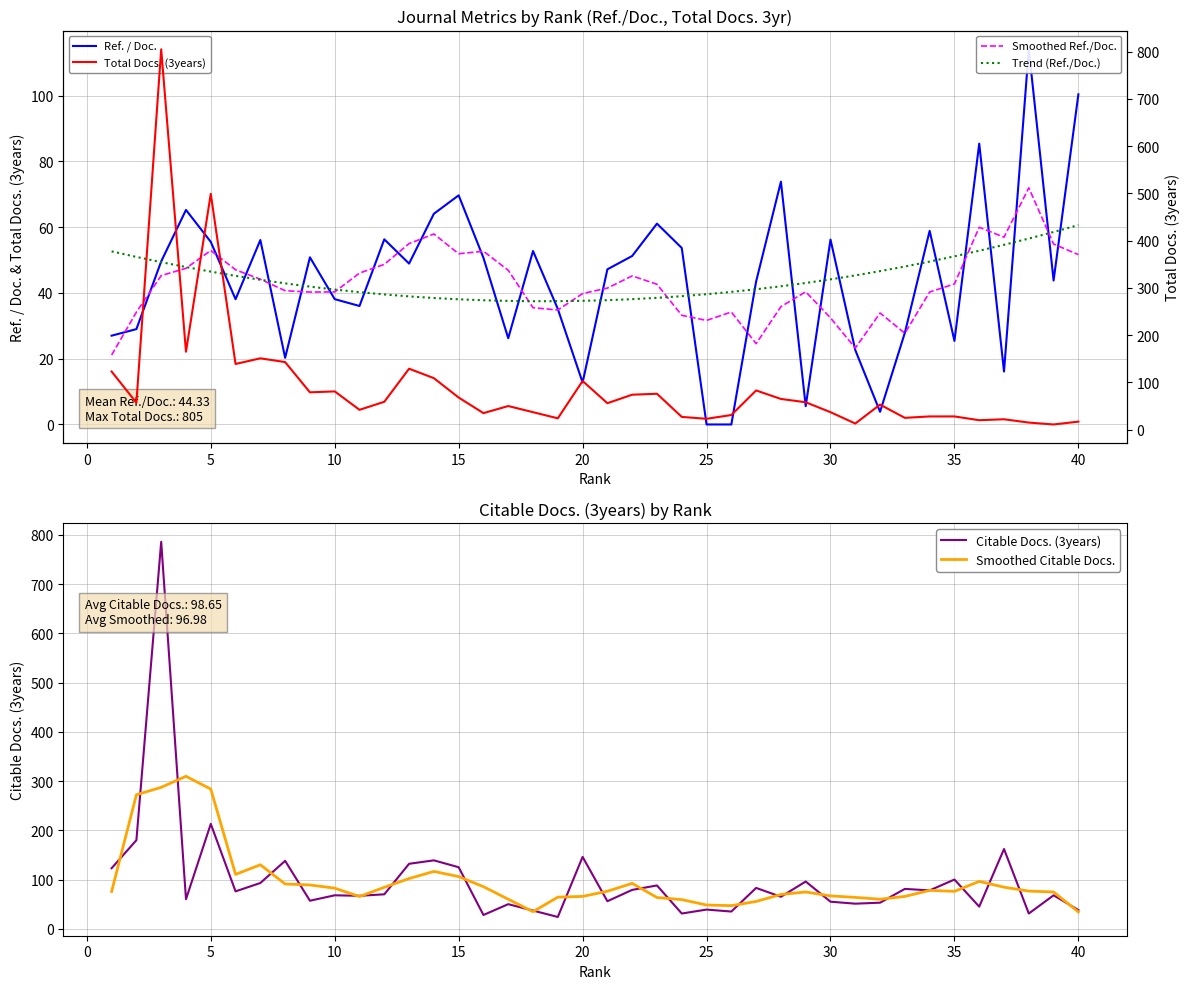

What is the maximum value for Citable Docs. (3years)?

786.0